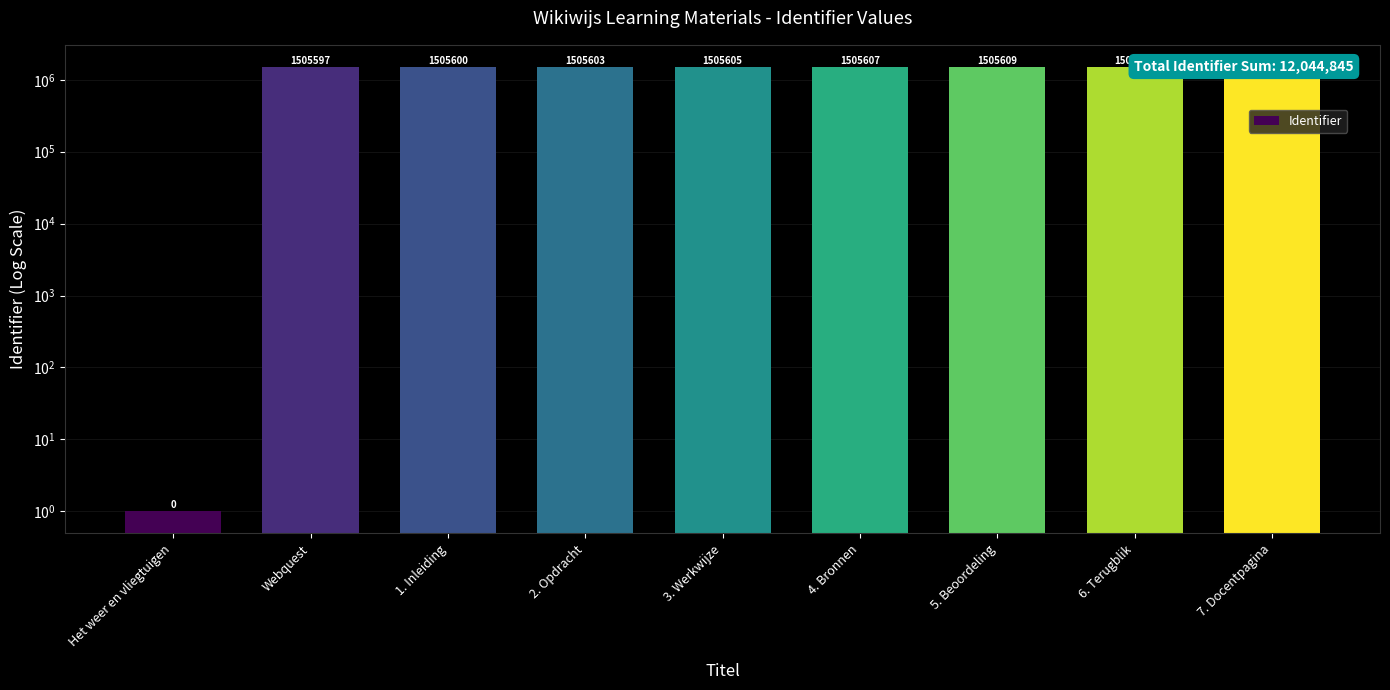

Rank the categories by value from highest to lowest.

7. Docentpagina, 6. Terugblik, 5. Beoordeling, 4. Bronnen, 3. Werkwijze, 2. Opdracht, 1. Inleiding, Webquest, Het weer en vliegtuigen